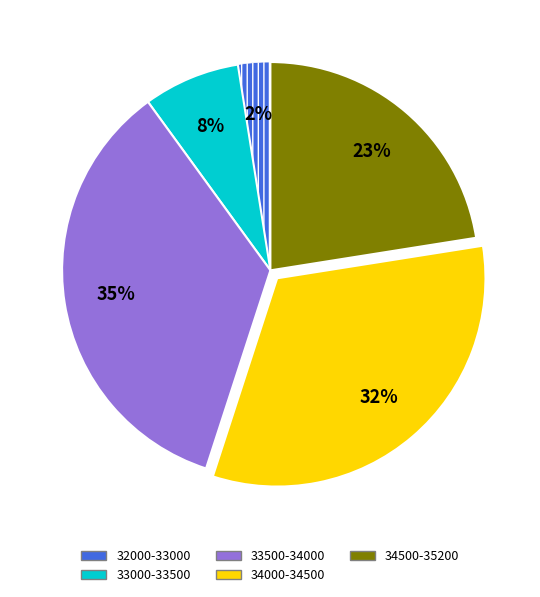

To the nearest percent, what is the average slice percentage?

20%